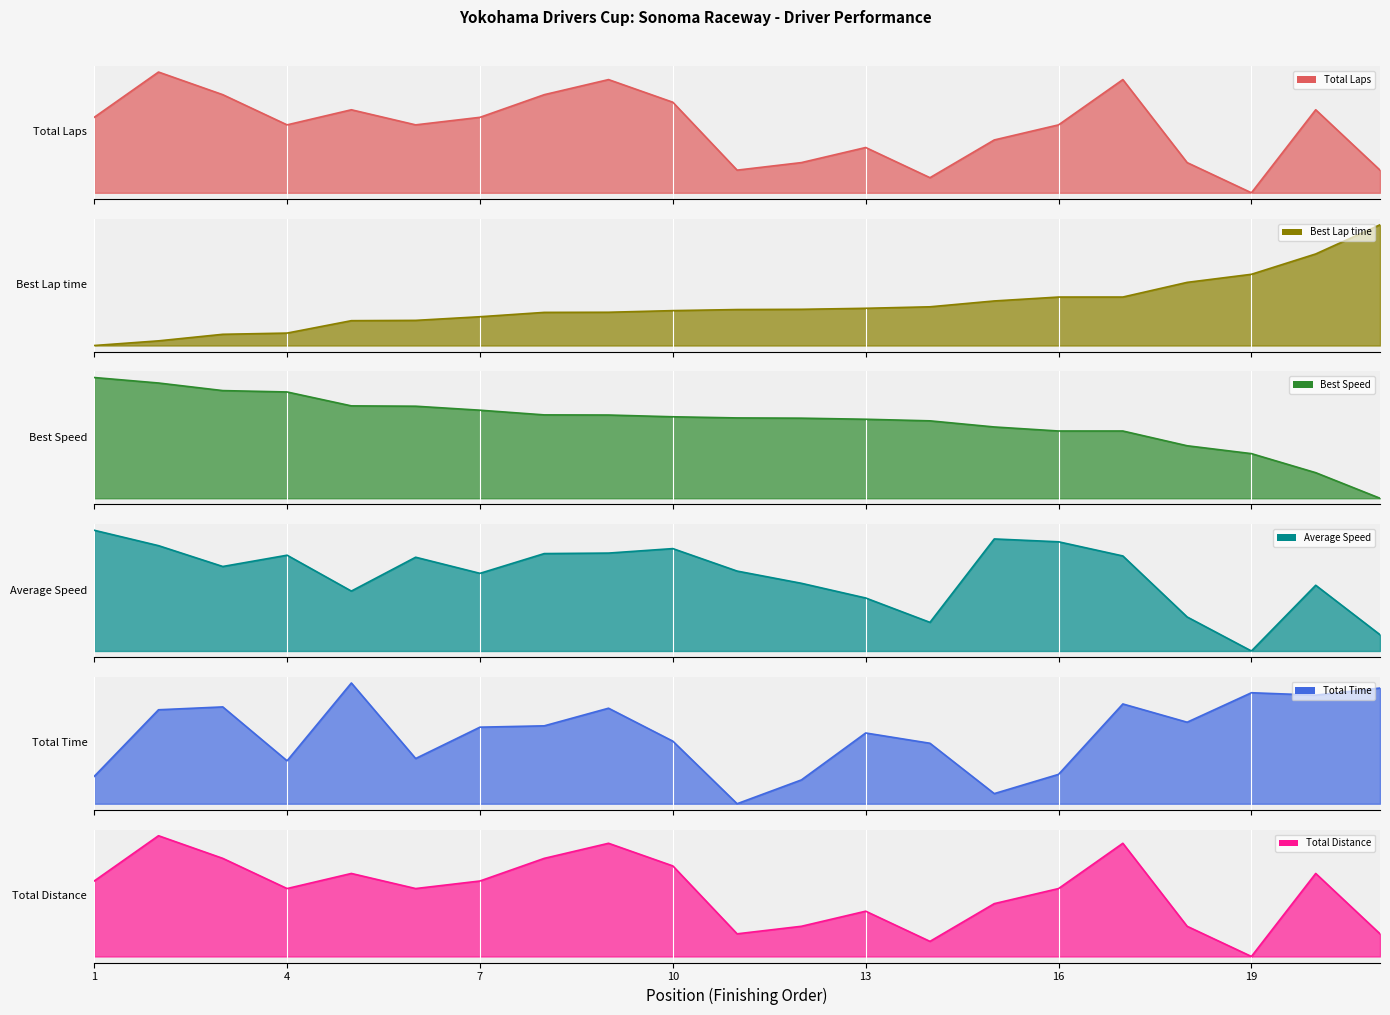

Reading left to right, what are all the values shown in this chart?

Total Laps: 0.6	1.0	0.8	0.6	0.7	0.6	0.6	0.8	0.9	0.8	0.2	0.2	0.4	0.1	0.4	0.6	0.9	0.2	0.0	0.7	0.2
Best Lap time: 0.0	0.0	0.1	0.1	0.2	0.2	0.2	0.3	0.3	0.3	0.3	0.3	0.3	0.3	0.4	0.4	0.4	0.5	0.6	0.8	1.0
Best Speed: 1.0	1.0	0.9	0.9	0.8	0.8	0.7	0.7	0.7	0.7	0.7	0.7	0.7	0.6	0.6	0.6	0.6	0.4	0.4	0.2	0.0
Average Speed: 1.0	0.9	0.7	0.8	0.5	0.8	0.6	0.8	0.8	0.8	0.7	0.6	0.4	0.2	0.9	0.9	0.8	0.3	0.0	0.5	0.1
Total Time: 0.2	0.8	0.8	0.4	1.0	0.4	0.6	0.6	0.8	0.5	0.0	0.2	0.6	0.5	0.1	0.2	0.8	0.7	0.9	0.9	1.0
Total Distance: 0.6	1.0	0.8	0.6	0.7	0.6	0.6	0.8	0.9	0.8	0.2	0.2	0.4	0.1	0.4	0.6	0.9	0.2	0.0	0.7	0.2